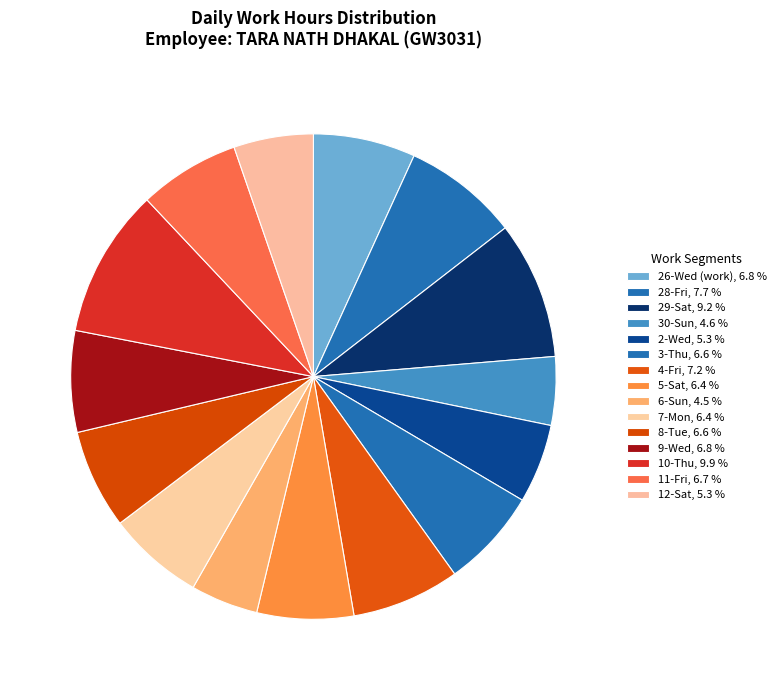

How many slices are in this pie chart?

15